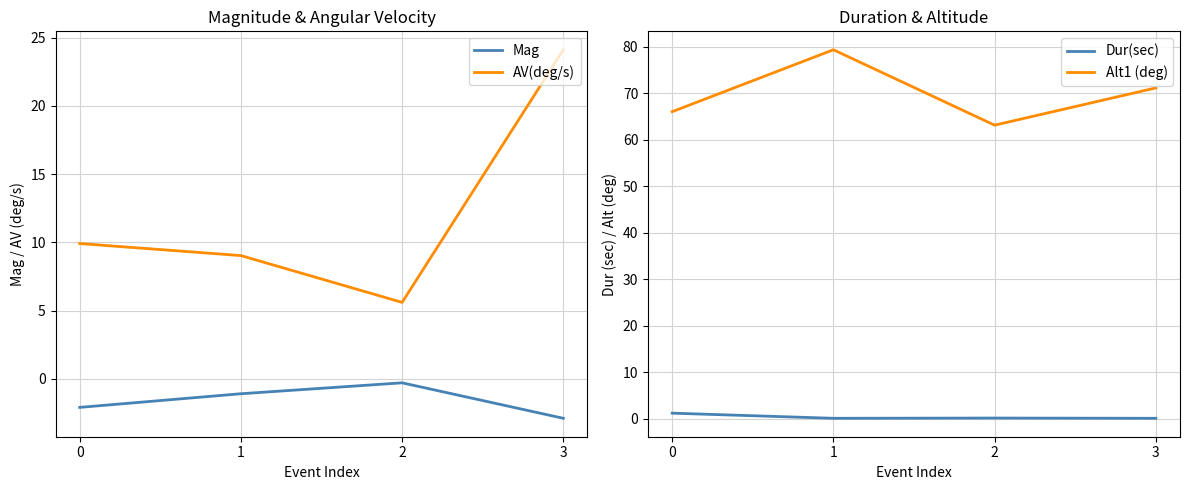

At how many categories does at least one series exceed 61?

4